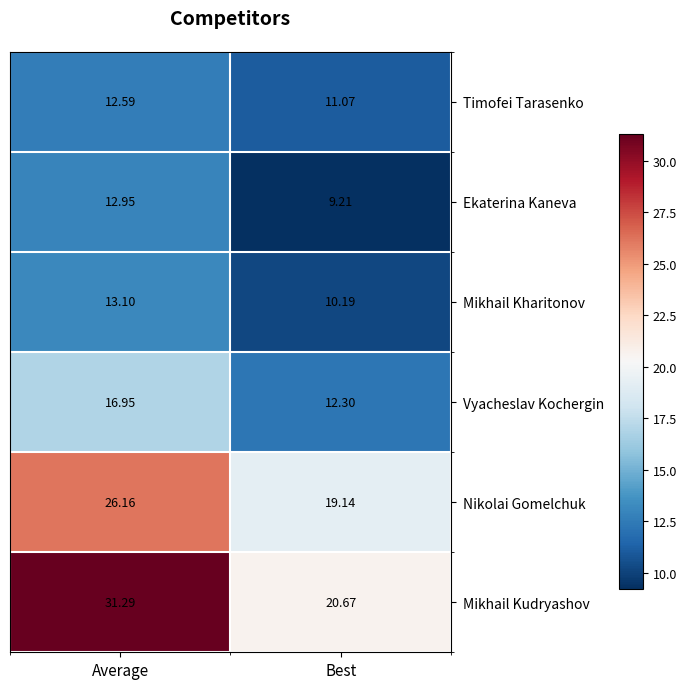

List the series in order of their peak value, highest first.

Mikhail Kudryashov, Nikolai Gomelchuk, Vyacheslav Kochergin, Mikhail Kharitonov, Ekaterina Kaneva, Timofei Tarasenko